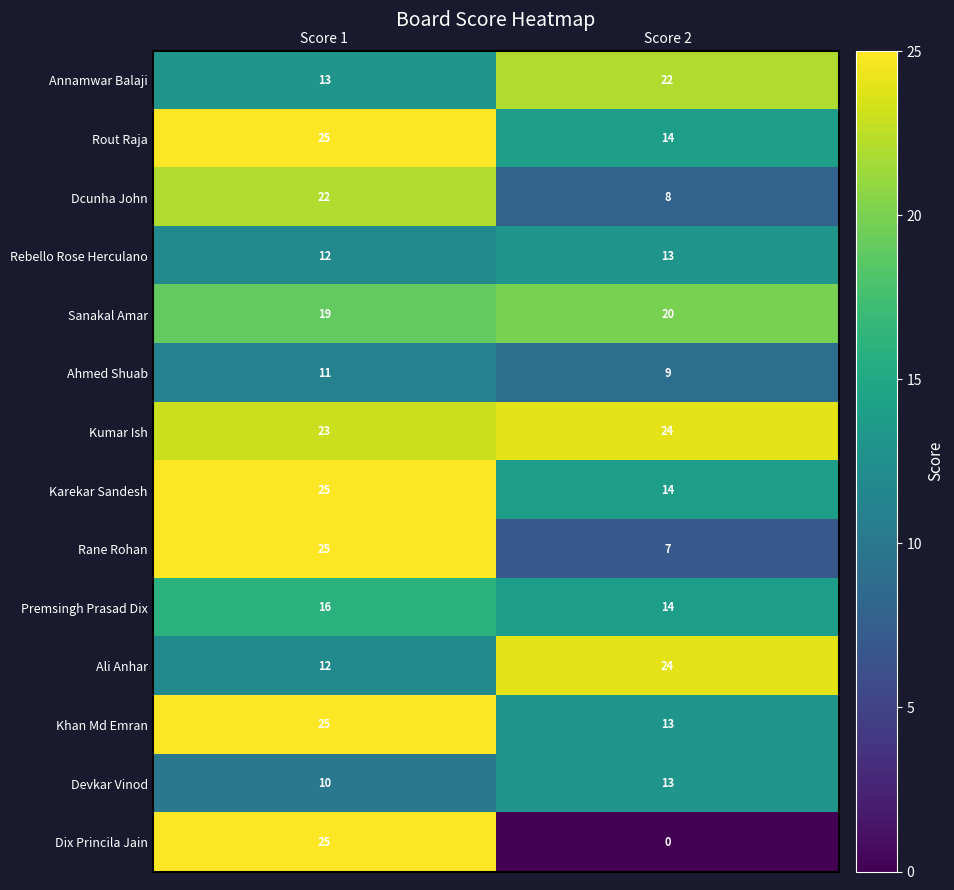

Rank the categories by Khan Md Emran value from lowest to highest.

Score 2, Score 1